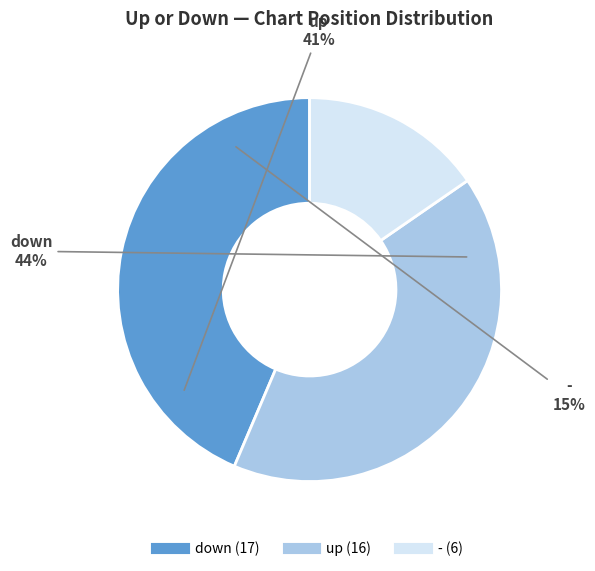

True or false: down accounts for 57% of the total.

False